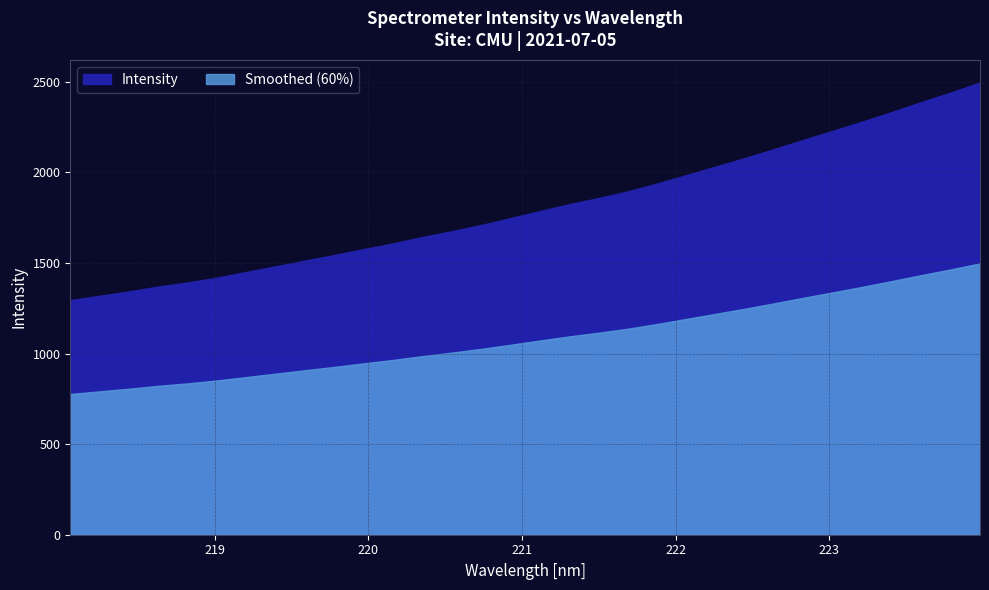

Reading right to left, transcribe all the data shown in this chart.

2495.8	2440.4	2388.0	2333.5	2280.9	2230.2	2180.6	2129.5	2079.7	2032.5	1985.8	1939.0	1895.4	1858.3	1824.5	1786.5	1747.7	1709.7	1675.5	1643.2	1608.2	1576.8	1544.1	1513.3	1481.9	1450.8	1419.1	1392.5	1369.8	1342.9	1319.0	1294.6